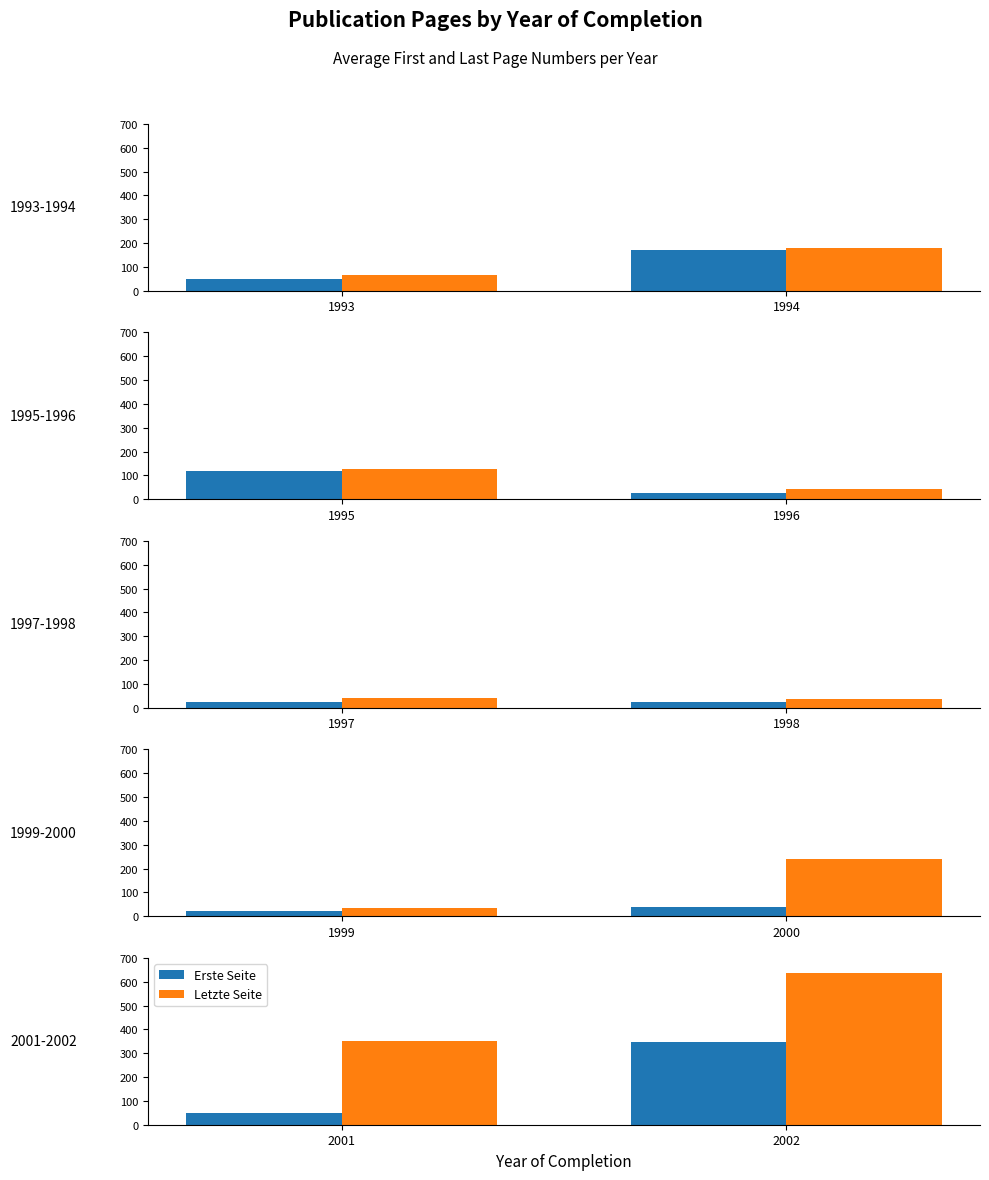

What is the value of the Letzte Seite bar at the 2nd from the left?

637